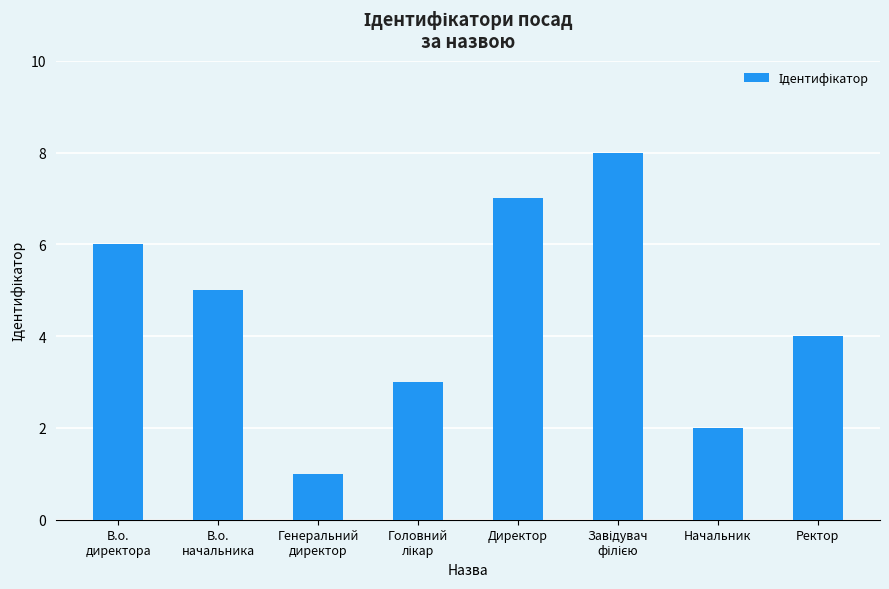

Is it true that the value at Директор is 7?

True